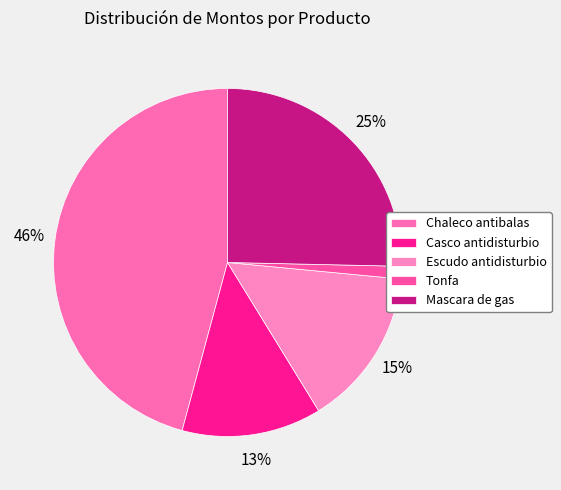

To the nearest percent, what is the average slice percentage?

20%